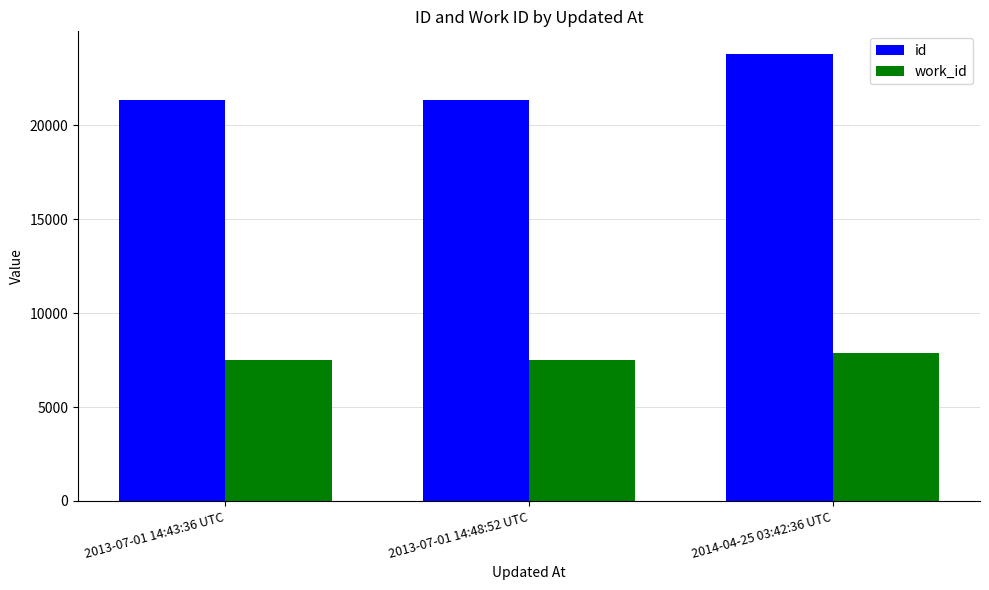

Count the work_id values in the range 7497 to 7872.

3